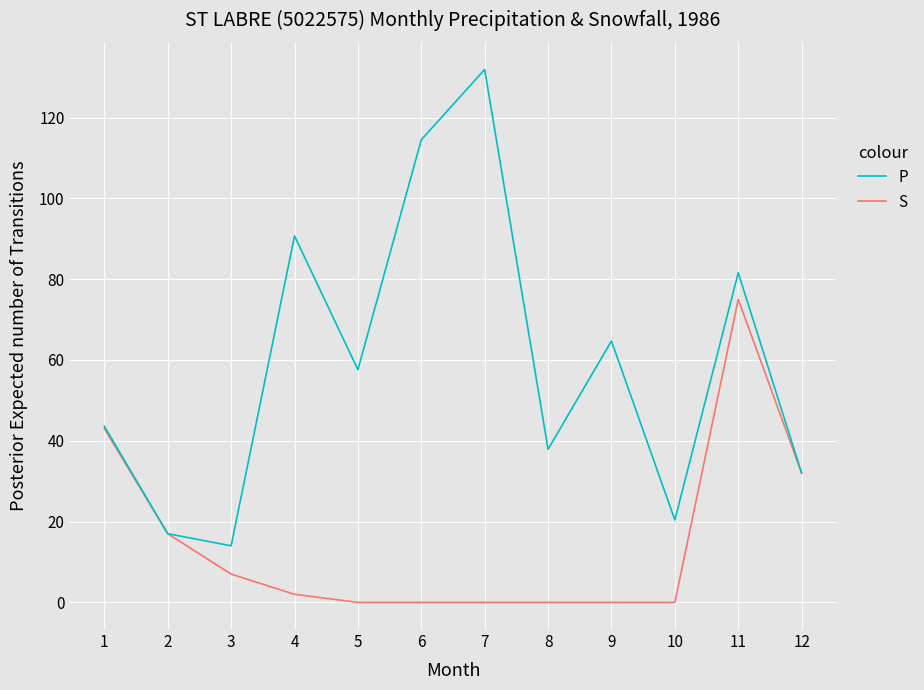

At which label does S first exceed 2?

1